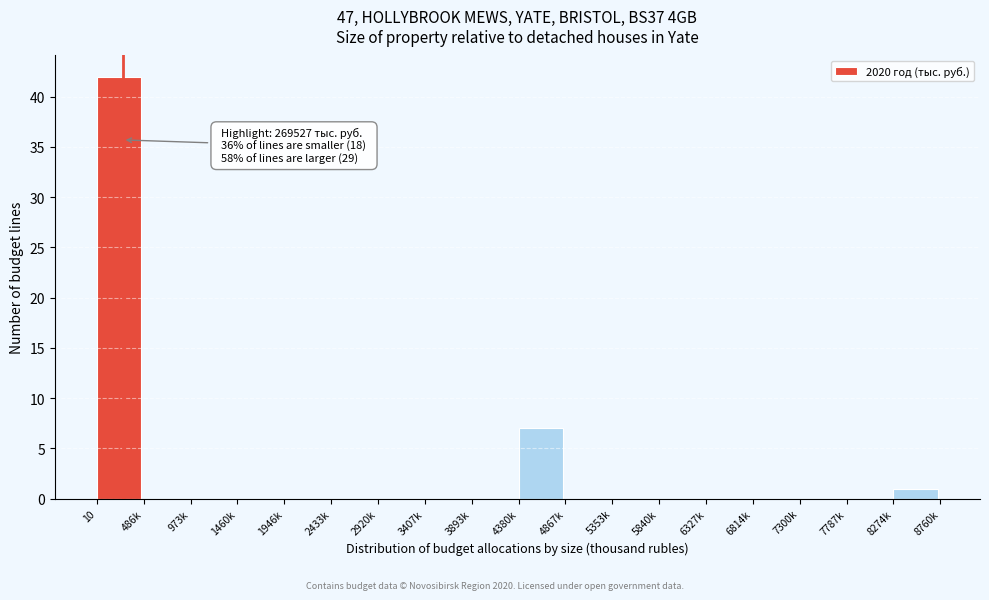

Reading left to right, what are all the values shown in this chart?

10=42	486k=0	973k=0	1460k=0	1946k=0	2433k=0	2920k=0	3407k=0	3893k=0	4380k=7	4867k=0	5353k=0	5840k=0	6327k=0	6814k=0	7300k=0	7787k=0	8274k=1